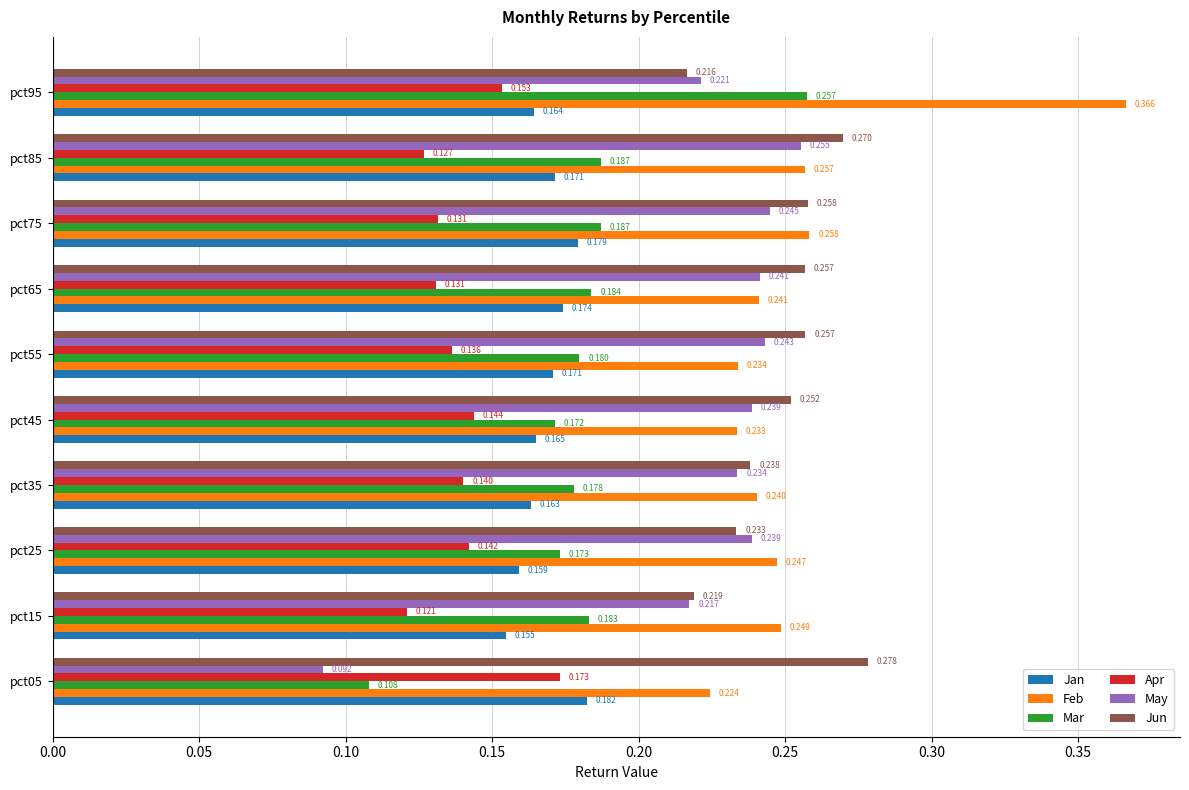

List the series in order of their peak value, lowest first.

Apr, Jan, May, Mar, Jun, Feb